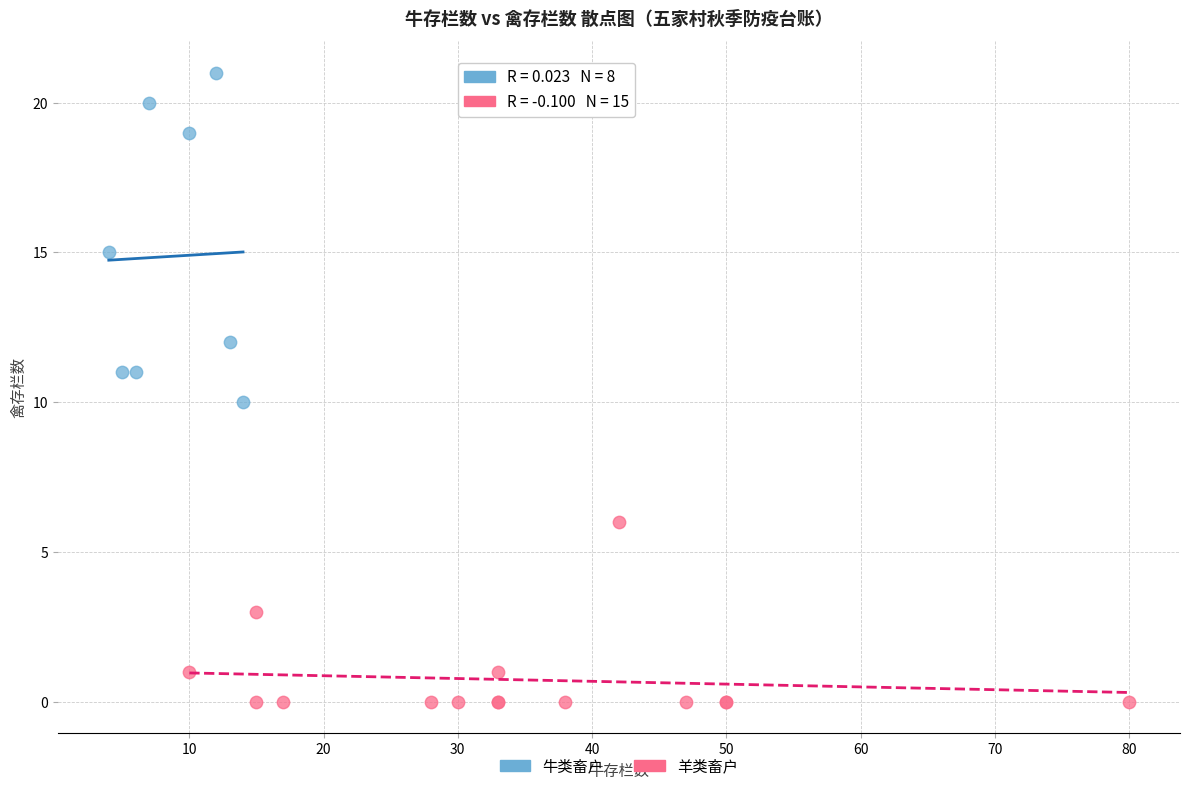

Which series contains the highest Y value?

牛类畜户